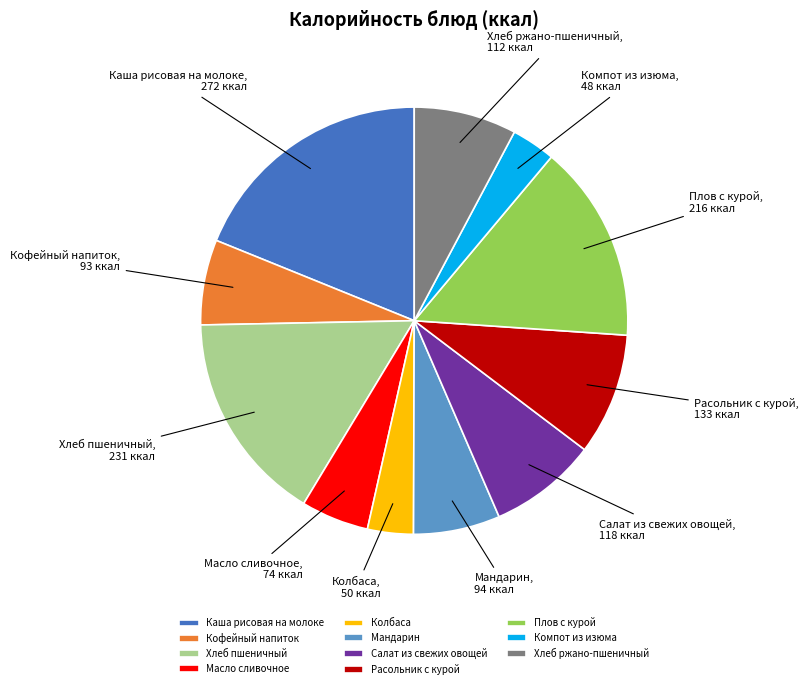

What is the largest slice in the pie chart?

Каша рисовая на молоке